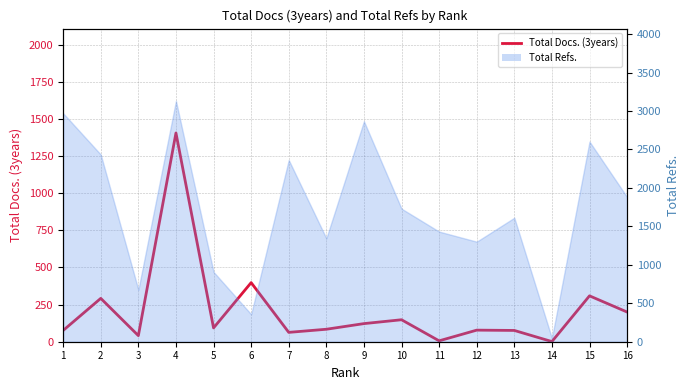

How many points are higher than both their immediate neighbors (excluding endpoints)?

6